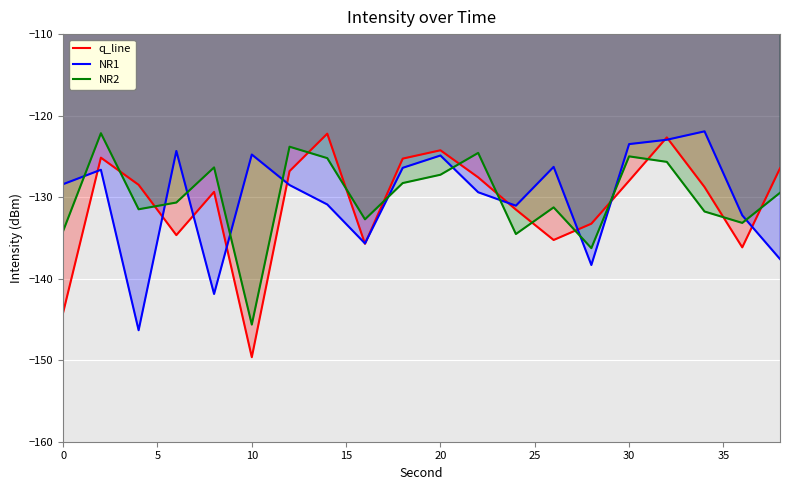

How many times do q_line and NR2 cross each other?

13